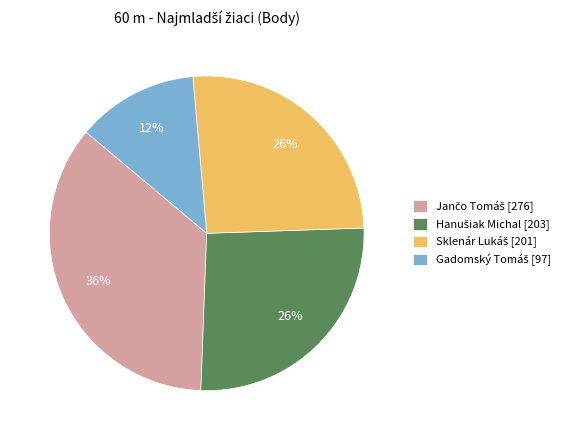

Is there any slice that represents more than half of the pie?

No